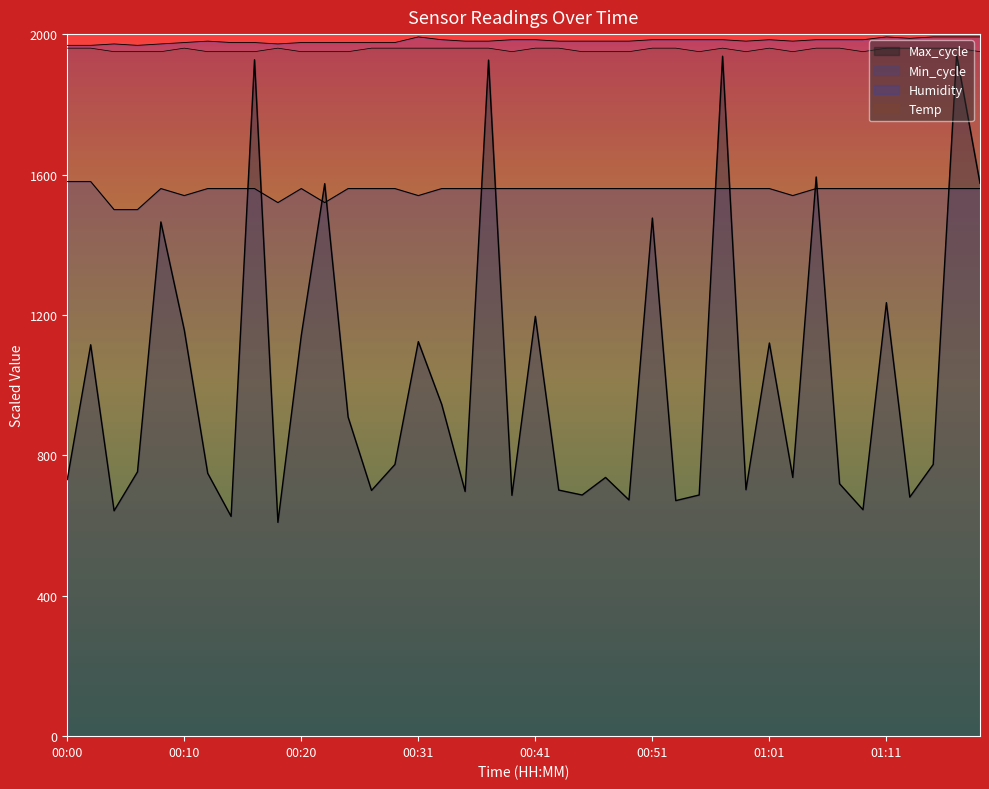

What is the lowest value of the Humidity series?

1968.0